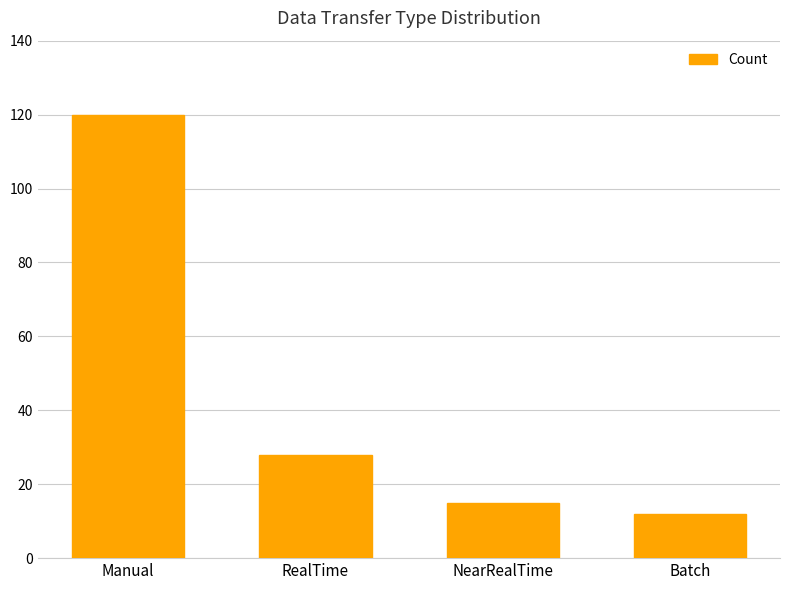

Which has a higher value, RealTime or Batch?

RealTime